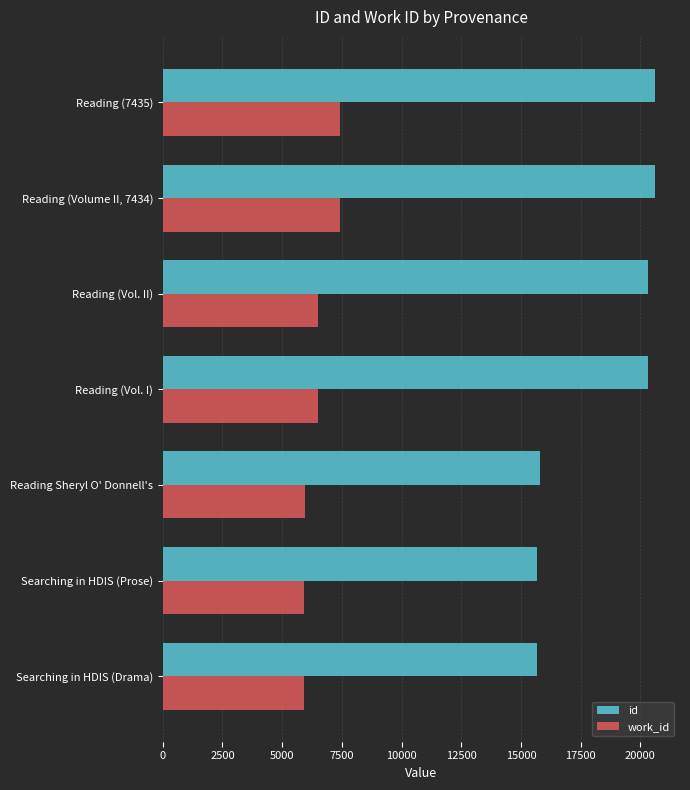

What is the maximum value for work_id?

7435